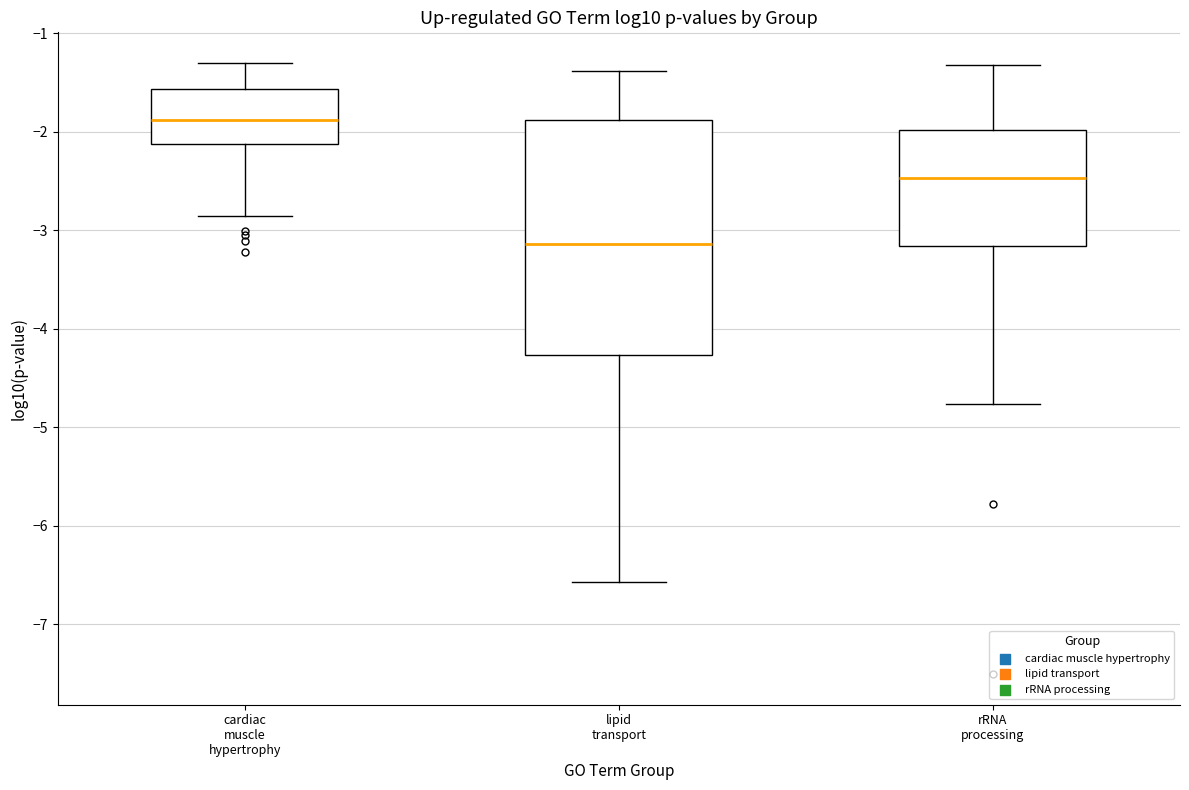

Reading left to right, transcribe this box plot: for each box, give where its median line is, the range the box spans, and where its two whiskers end, as read against the y-axis. The values are not printed on the chart, so give them approximately, as read against the axis.

cardiac muscle hypertrophy: median -1.9, box -2.1 to -1.6, whiskers -2.9 to -1.3
lipid transport: median -3.1, box -4.3 to -1.9, whiskers -6.6 to -1.4
rRNA processing: median -2.5, box -3.2 to -2.0, whiskers -4.8 to -1.3